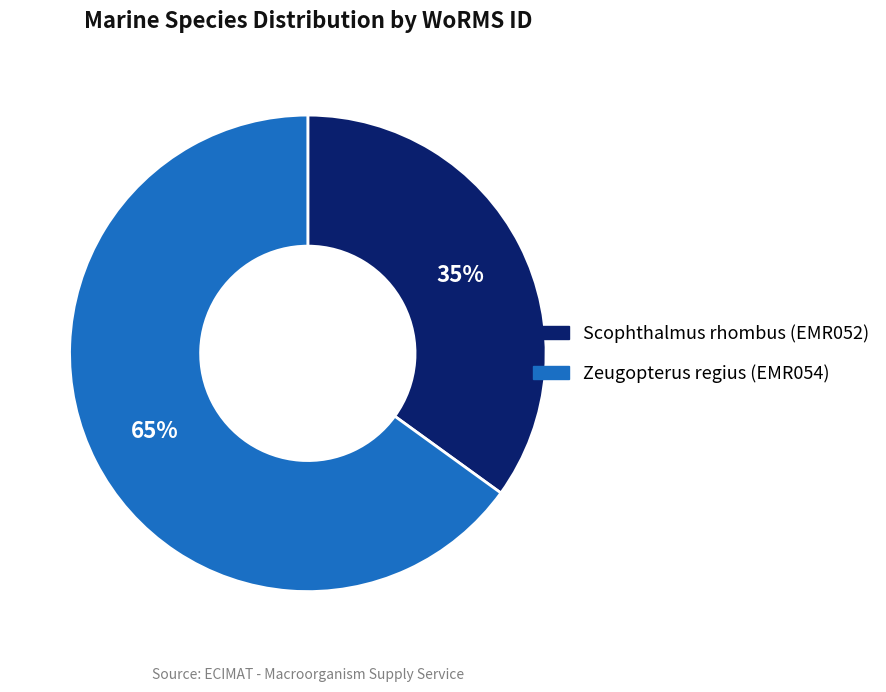

To the nearest percent, what is the difference between the largest and smallest slice percentages?

30%